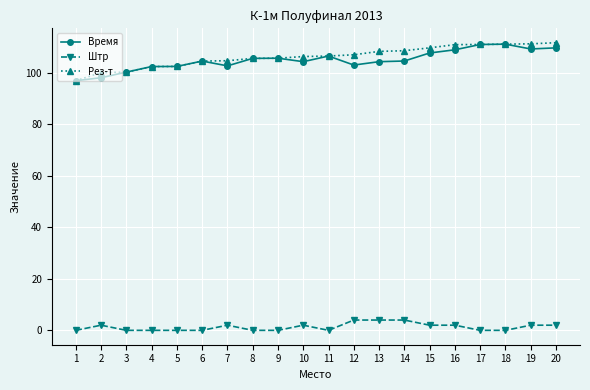

Is the value of Рез-т at 9 greater than the value of Время at 20?

No